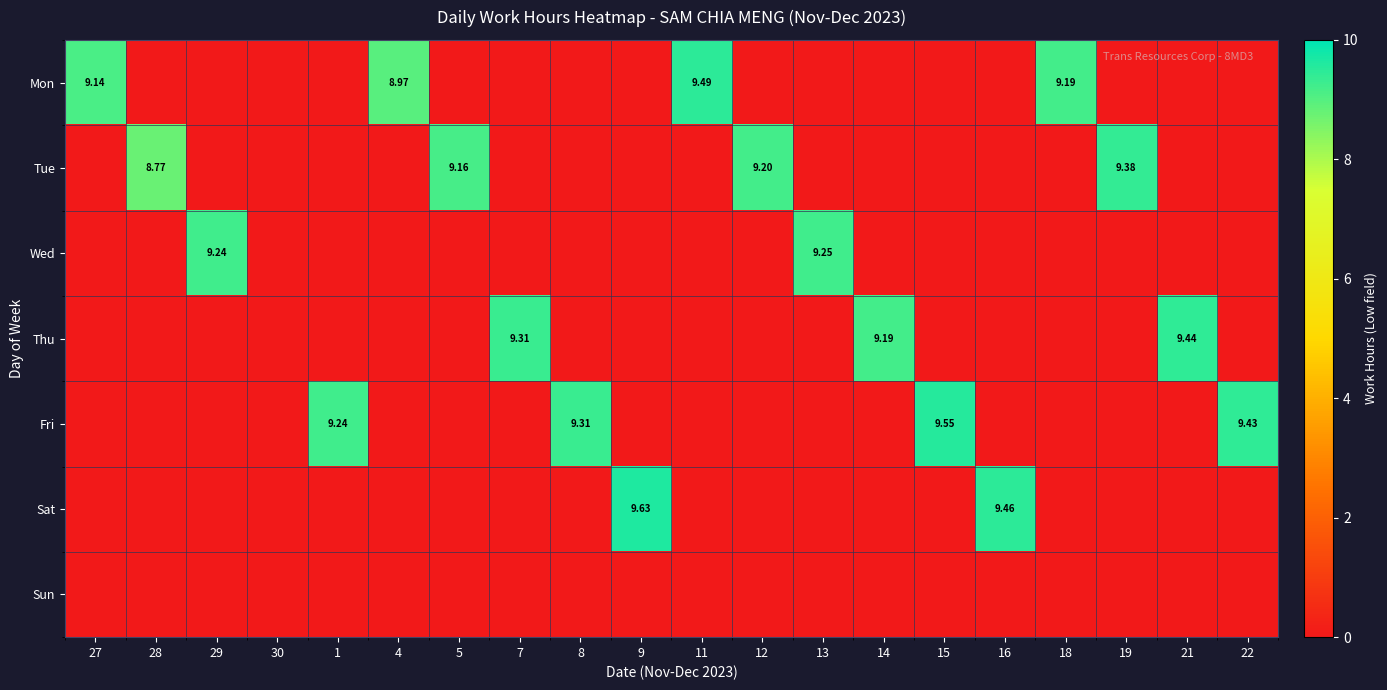

What is the difference between the highest and lowest values at 12?

9.2